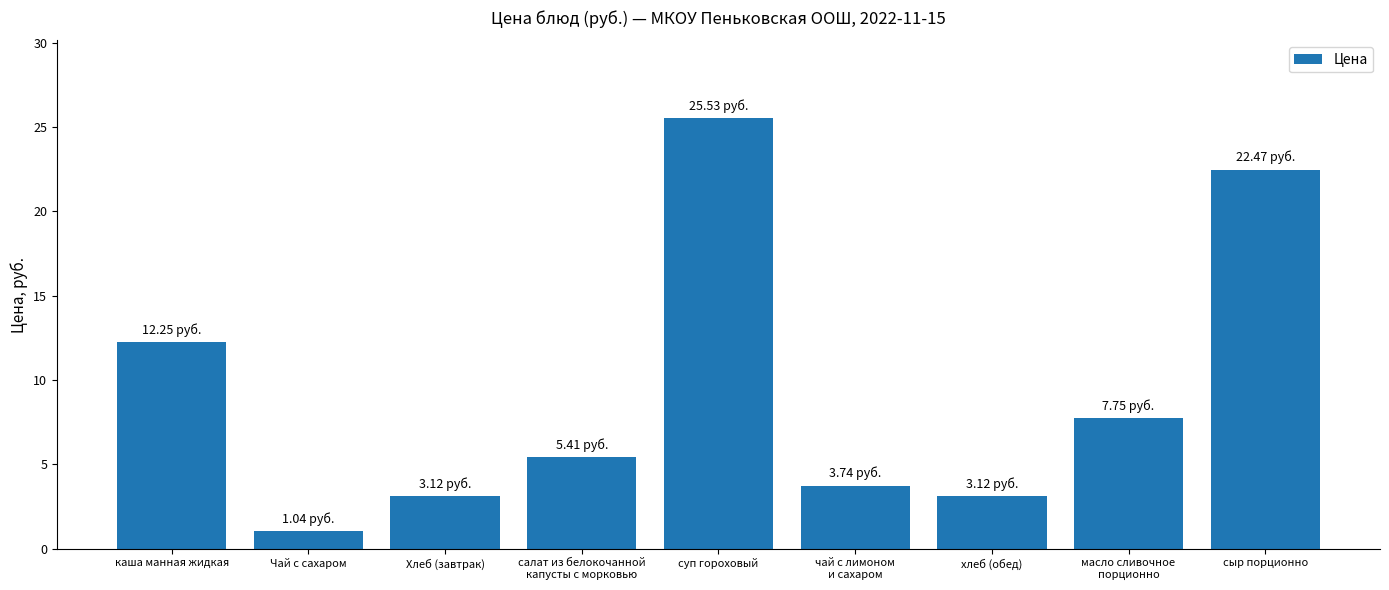

What is the average value?

9.4